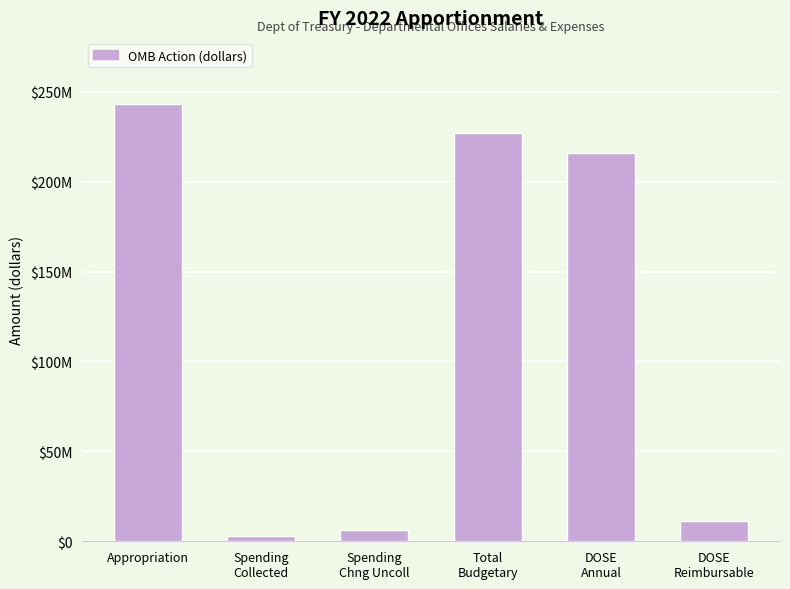

What is the label of the 3rd bar from the left?

Spending
Chng Uncoll